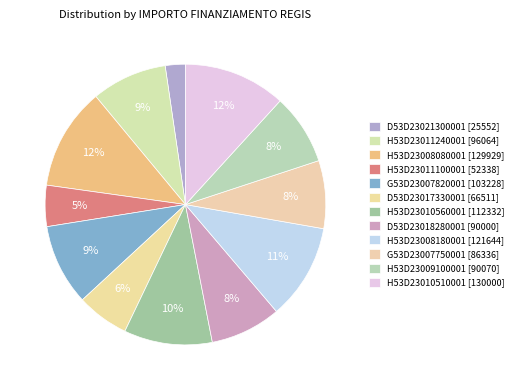

What is the total percentage of H53D23009100001 [90070] and H53D23008080001 [129929]?

19.9%